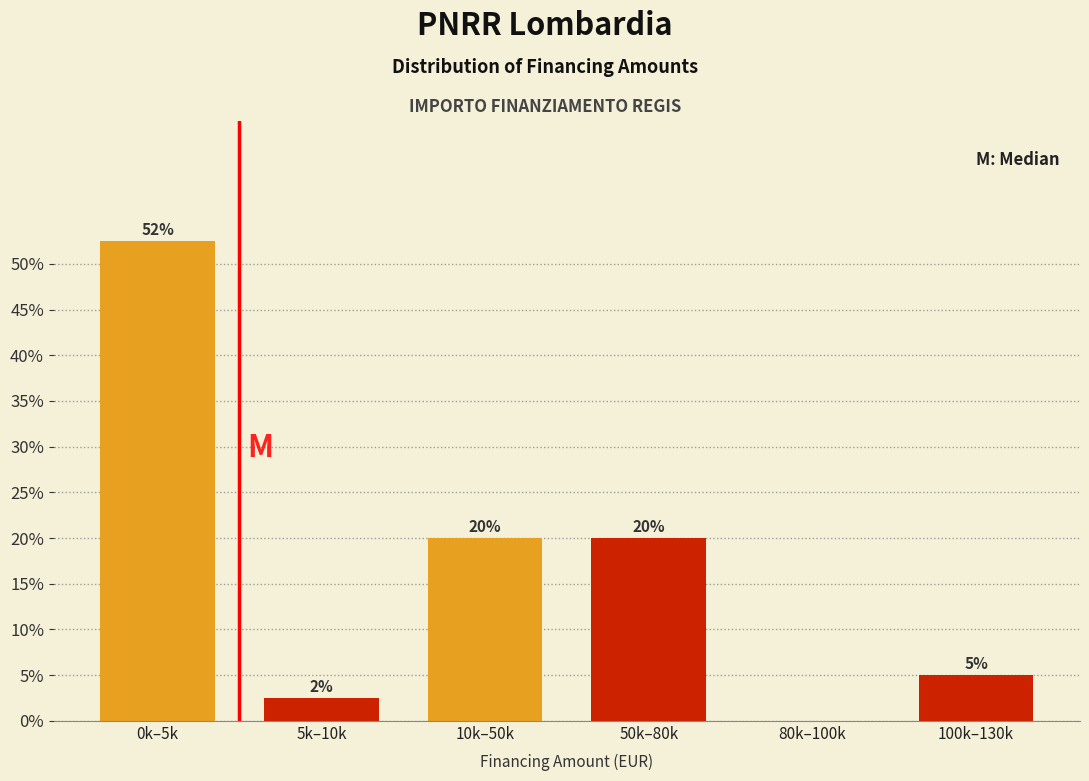

Which category has the highest value across all series?

0k–5k